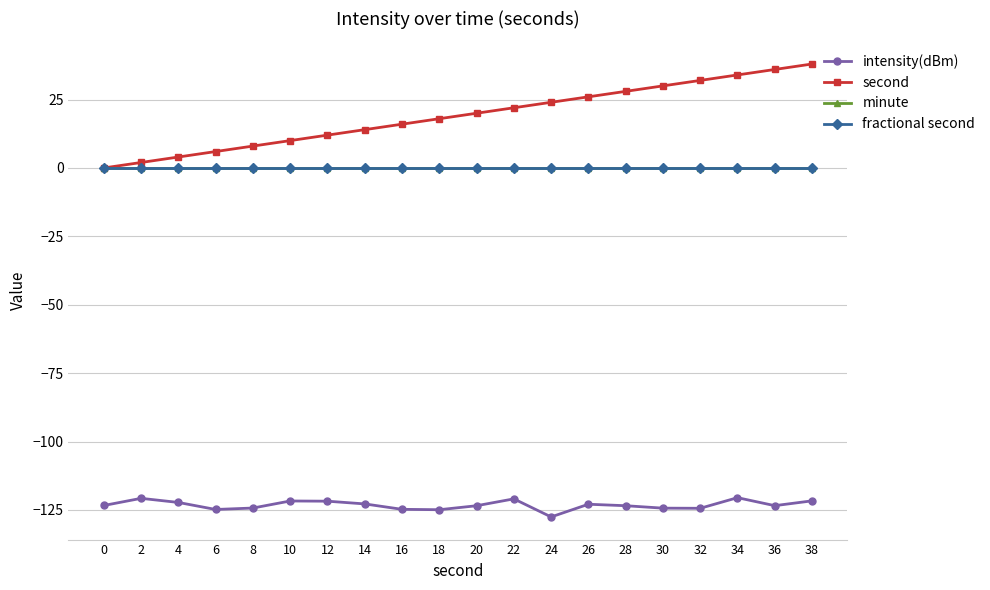

Is the value of second at 38 greater than the value of minute at 0?

Yes